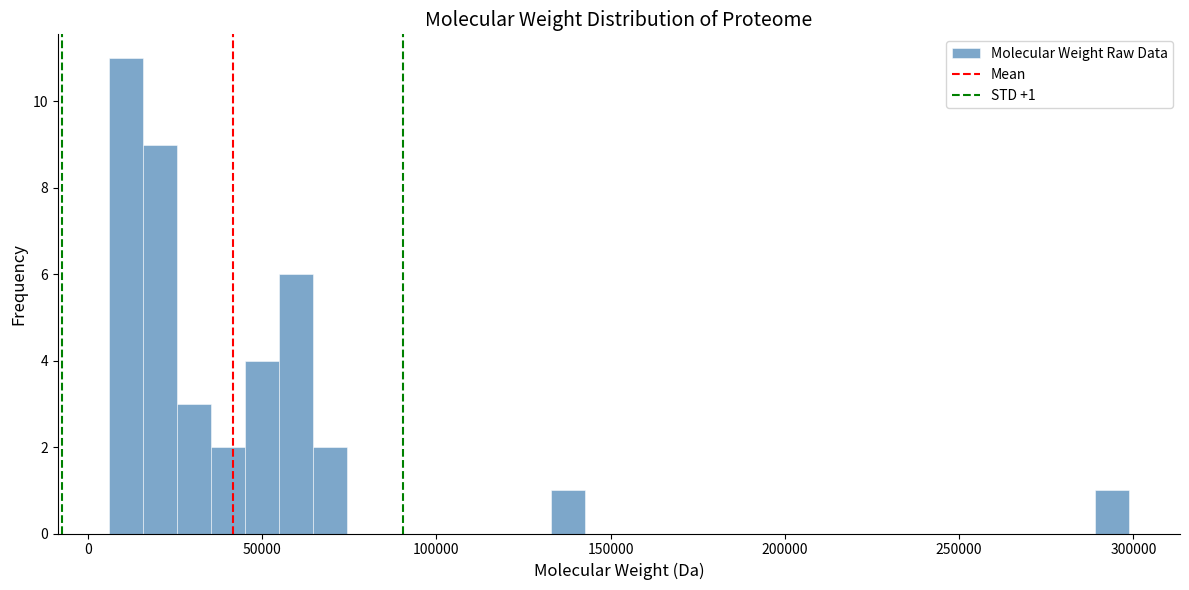

Around what value on the x-axis is the tallest bar? Give the approximate position of its centre, as read against the axis.

10000